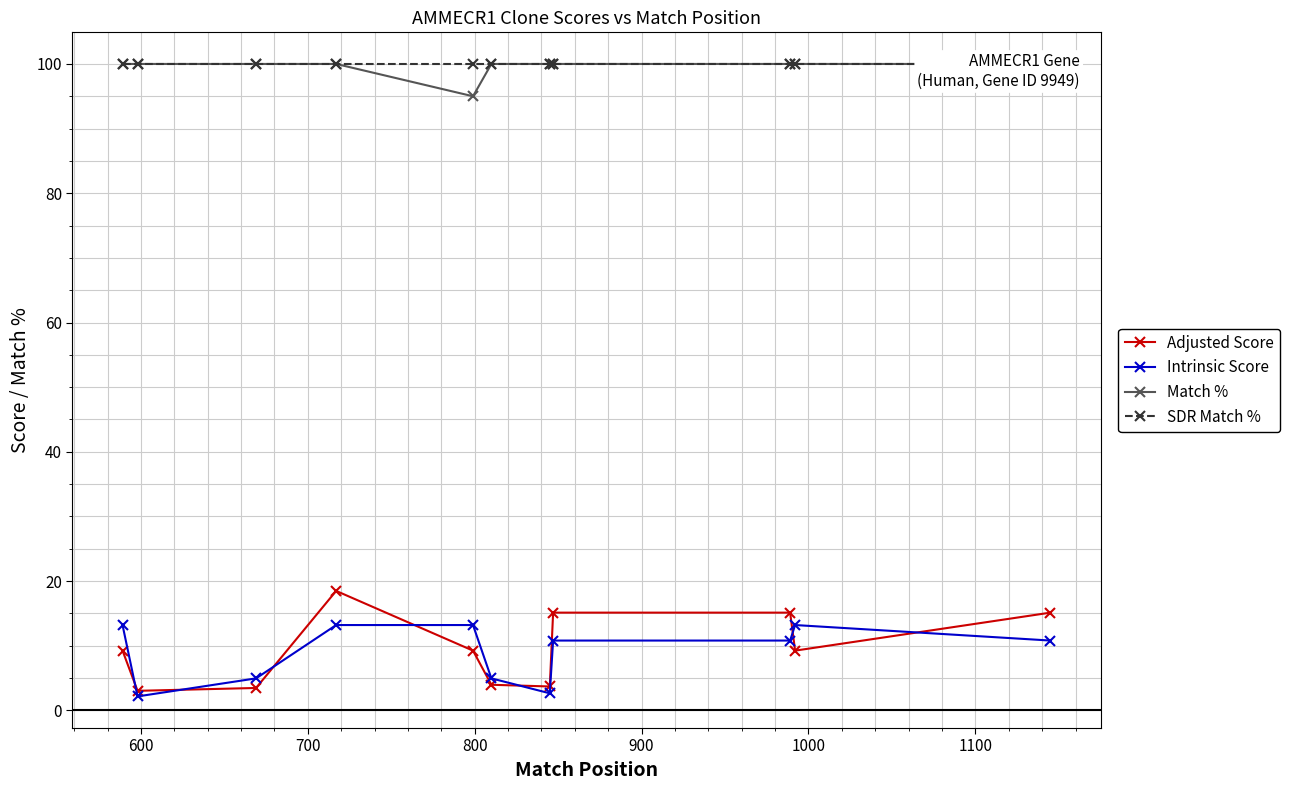

What is the lowest value of the SDR Match % series?

100.0